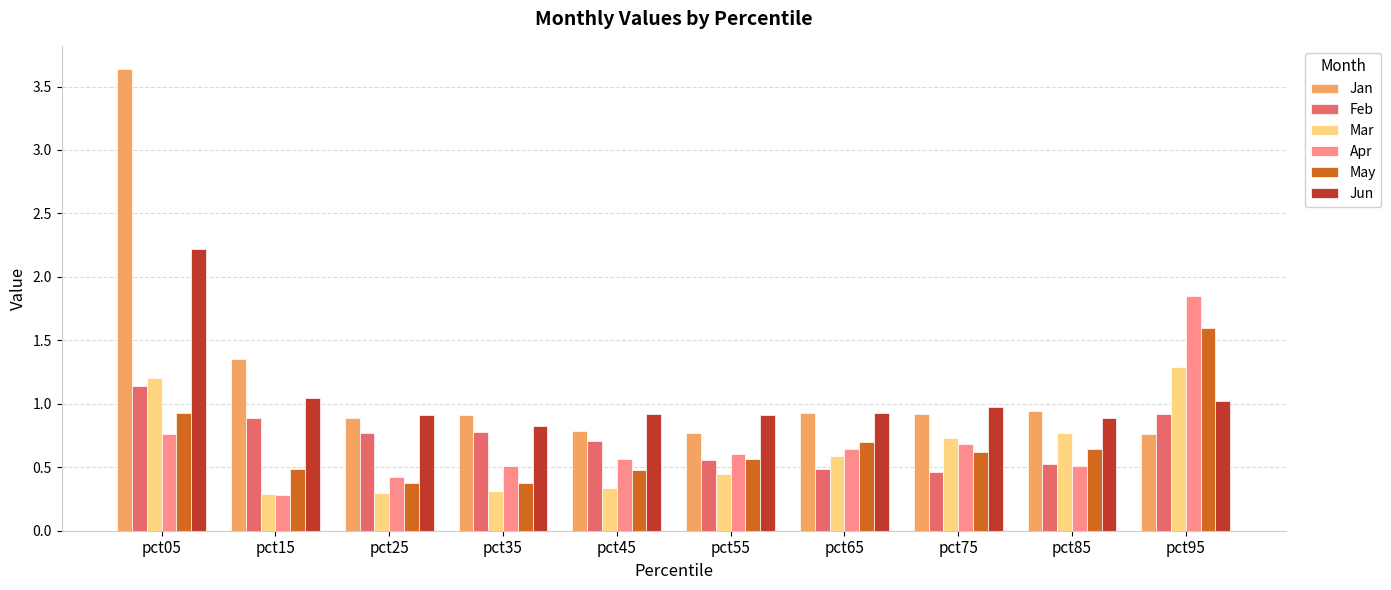

Is the value of May at pct95 greater than the value of Apr at pct75?

Yes